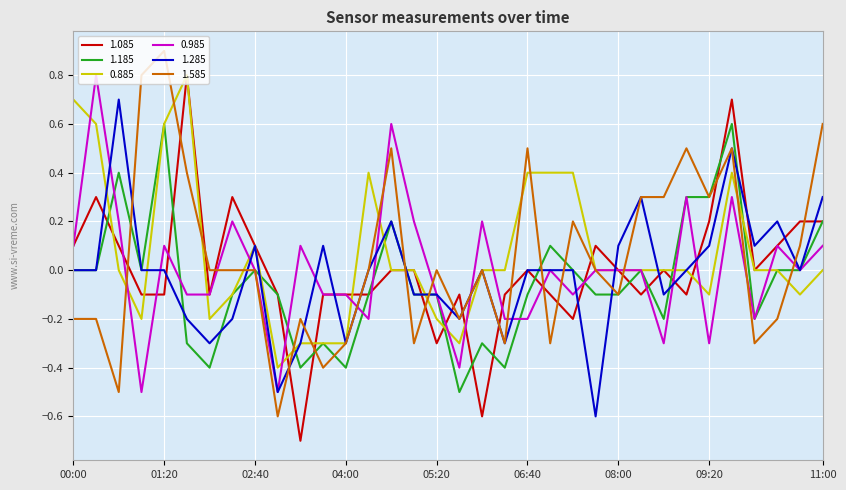

What is the lowest value of the 1.185 series?

-0.5